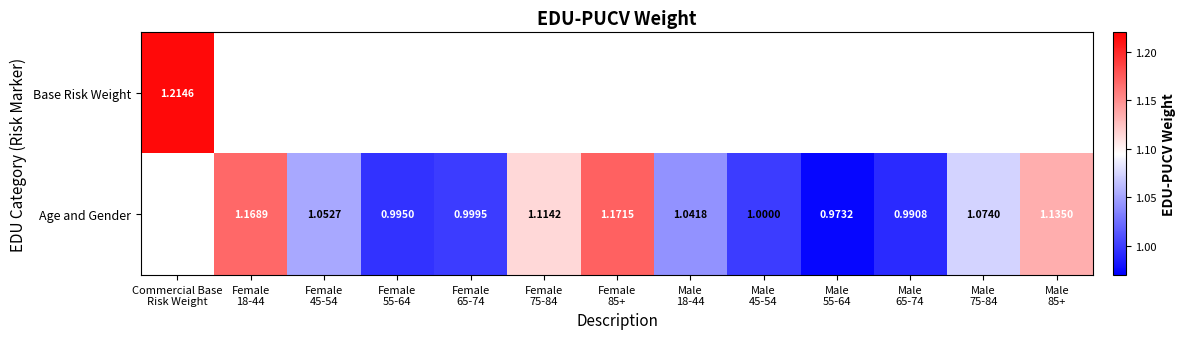

At how many categories does at least one series exceed 1?

8